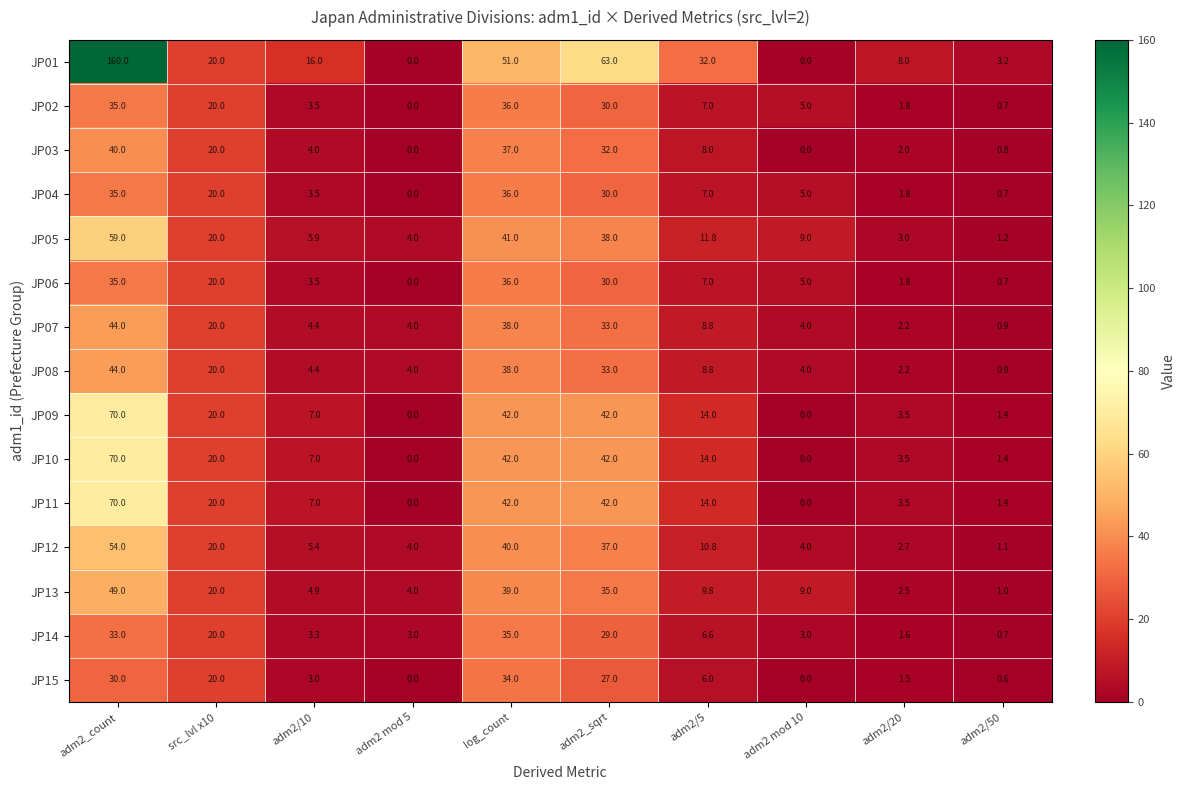

Between adm2_count and log_count, which series saw the biggest shift?

JP01